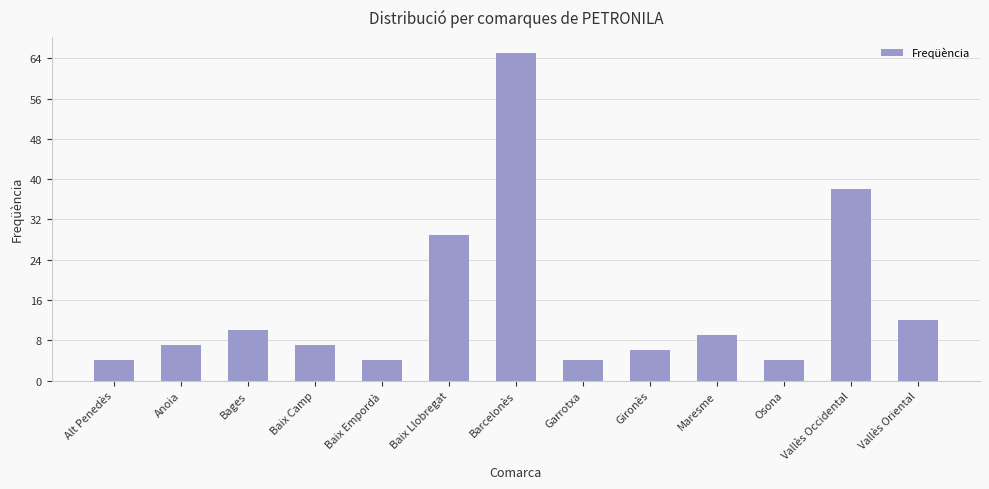

What is the average value?

15